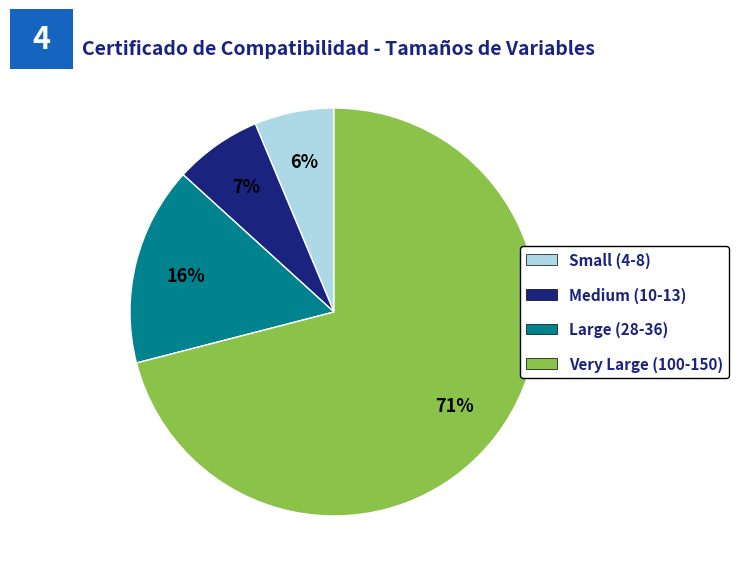

To the nearest percent, what is the difference between the largest and smallest slice percentages?

65%